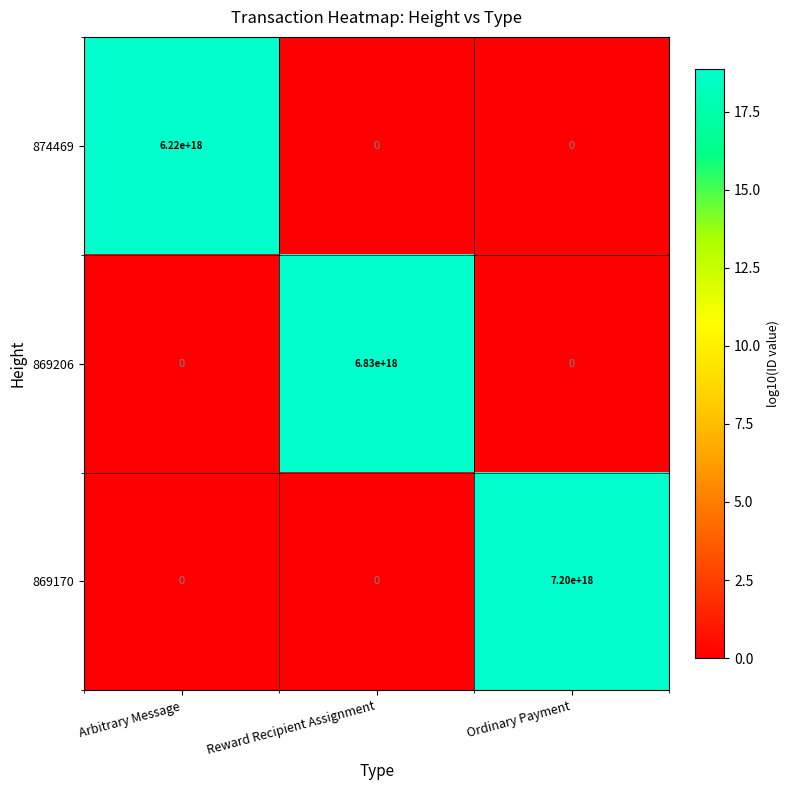

At which label is 869170 closest to 3600000000000000000?

Arbitrary Message